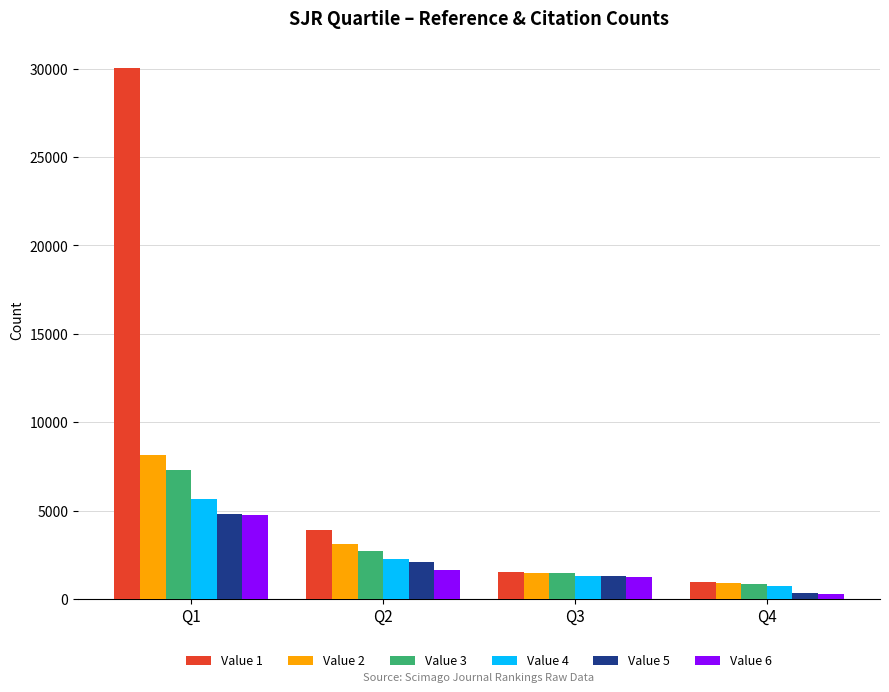

Which series has the widest spread of values?

Value 1